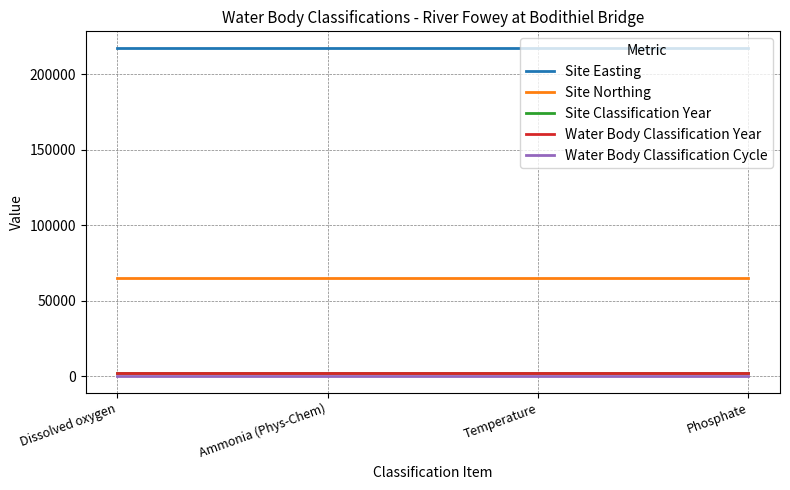

Does the chart have visible grid lines?

Yes